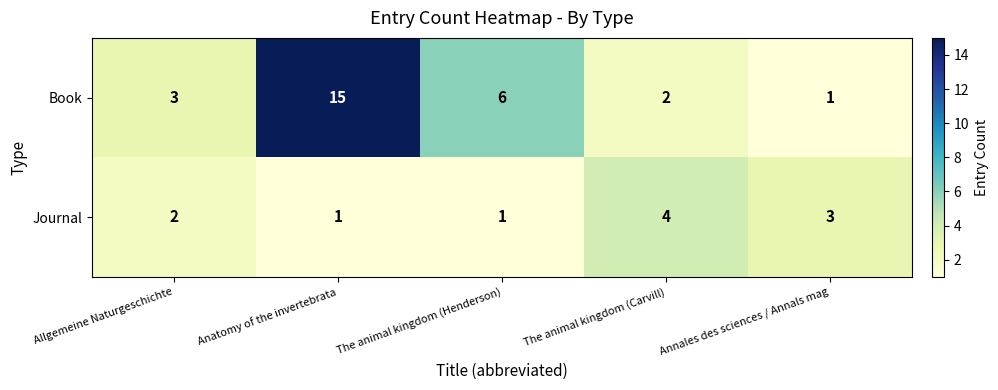

Reading left to right, transcribe all the data shown in this chart.

Book: Allgemeine Naturgeschichte=3	Anatomy of the invertebrata=15	The animal kingdom (Henderson)=6	The animal kingdom (Carvill)=2	Annales des sciences / Annals mag=1
Journal: Allgemeine Naturgeschichte=2	Anatomy of the invertebrata=1	The animal kingdom (Henderson)=1	The animal kingdom (Carvill)=4	Annales des sciences / Annals mag=3